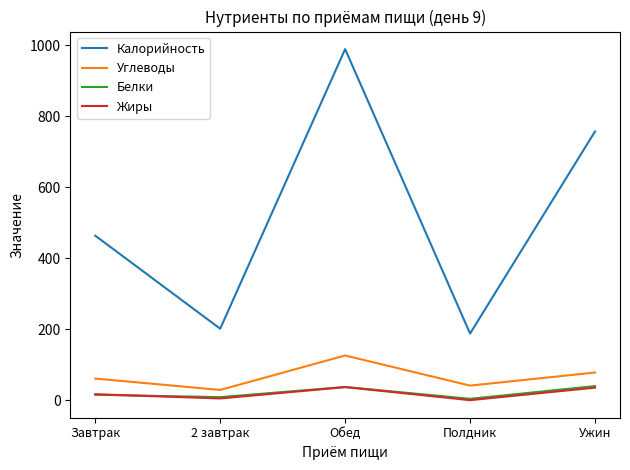

Between Завтрак and Обед, which series saw the biggest shift?

Калорийность